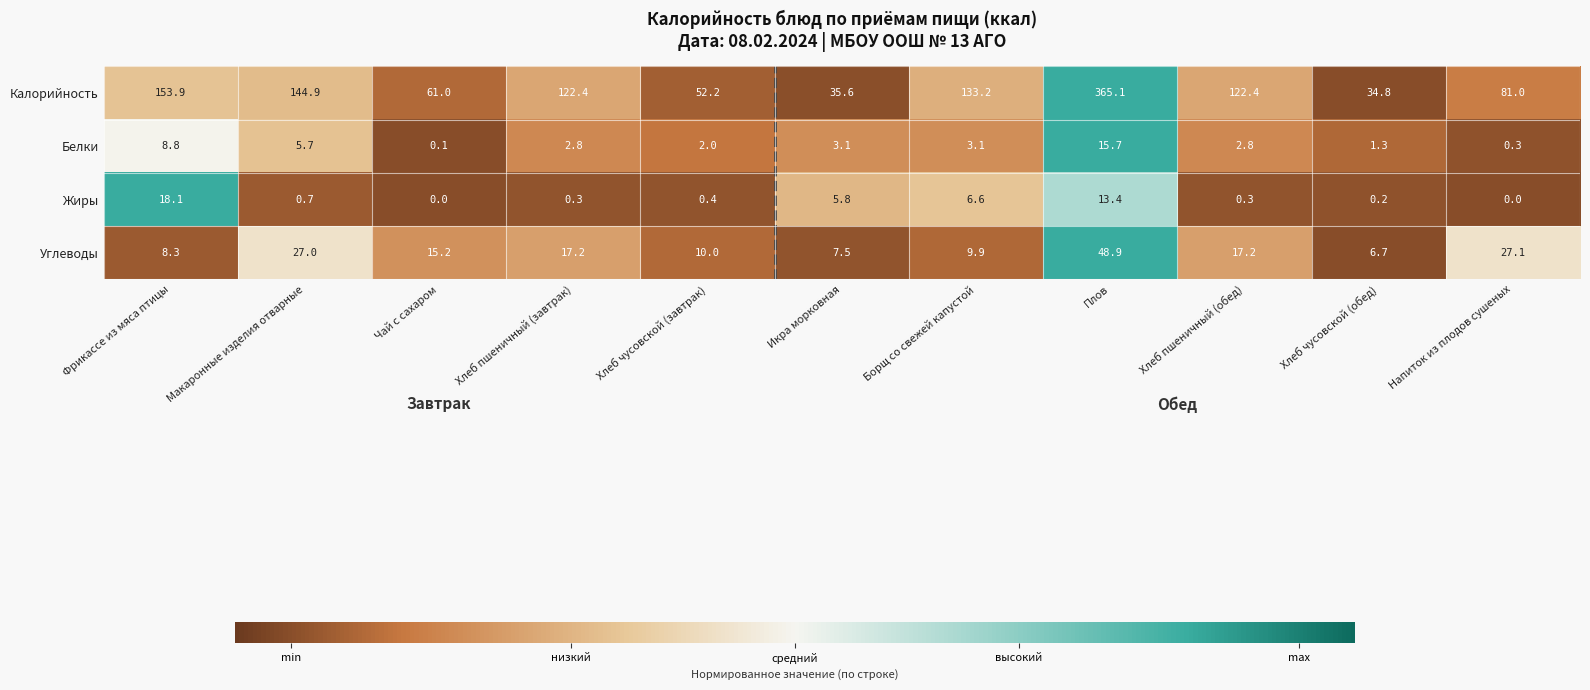

True or false: Белки has a value of 0.3 at Напиток из плодов сушеных.

True